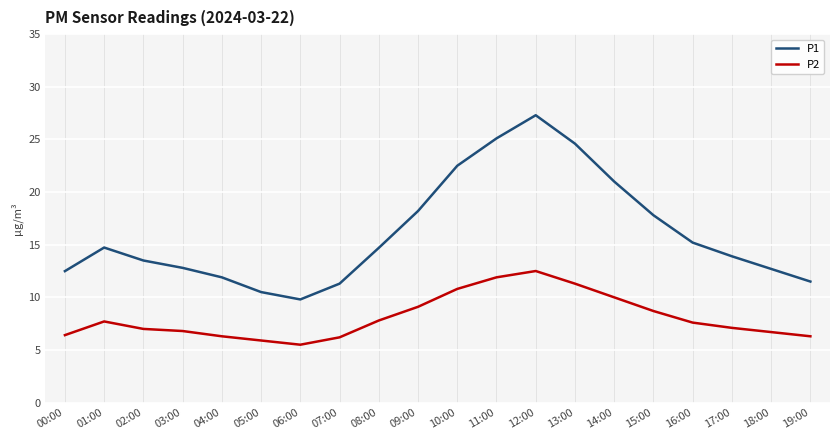

What position from the left is 17:00?

18